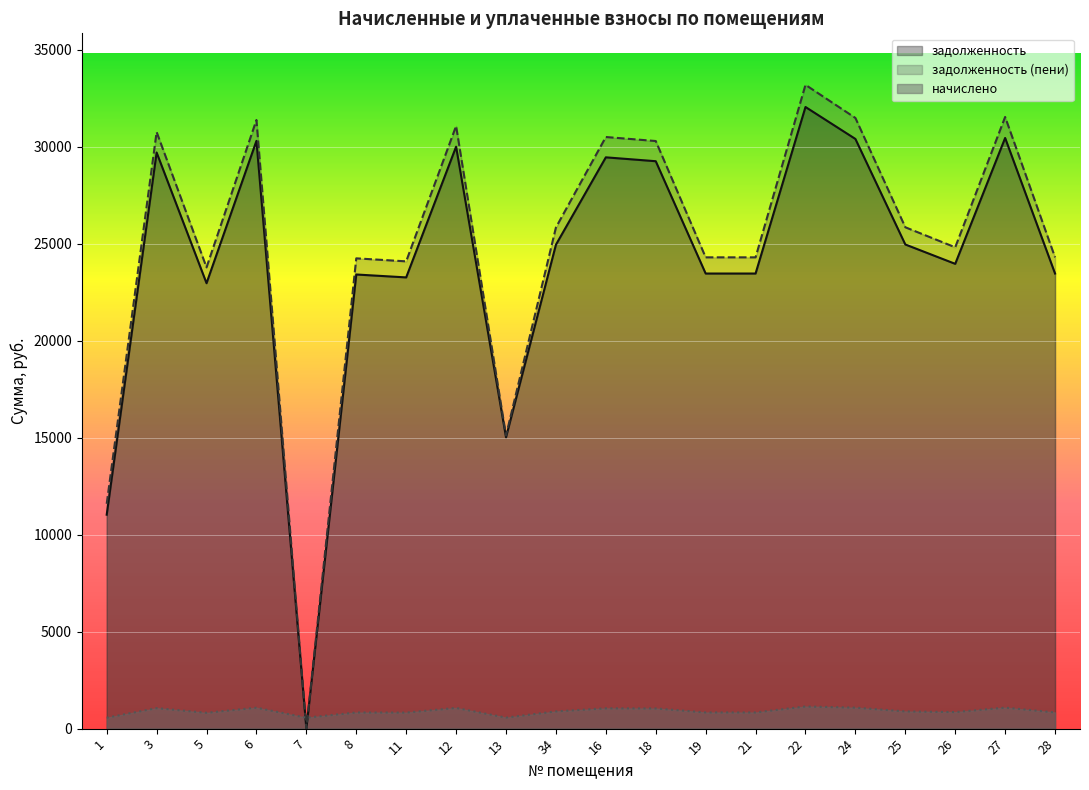

What is the difference between the задолженность values at 24 and 18?

1148.6